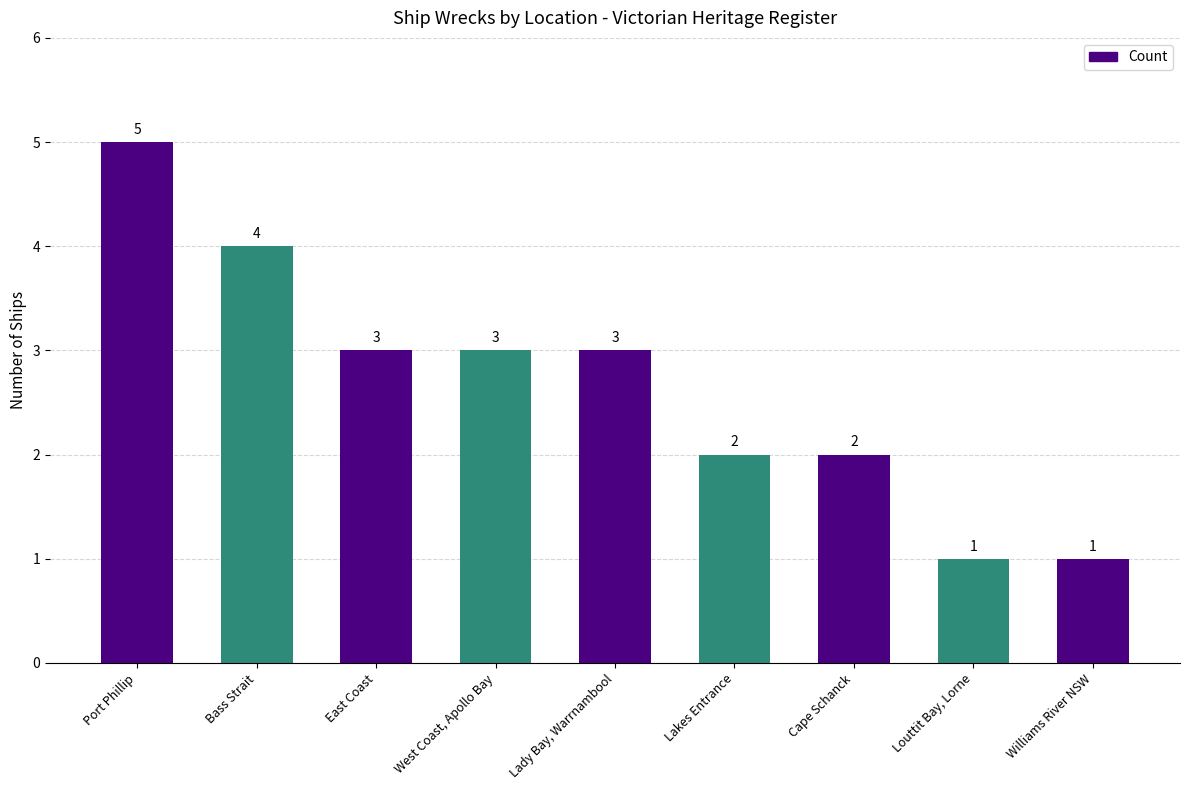

True or false: the data shows 3 at Cape Schanck.

False